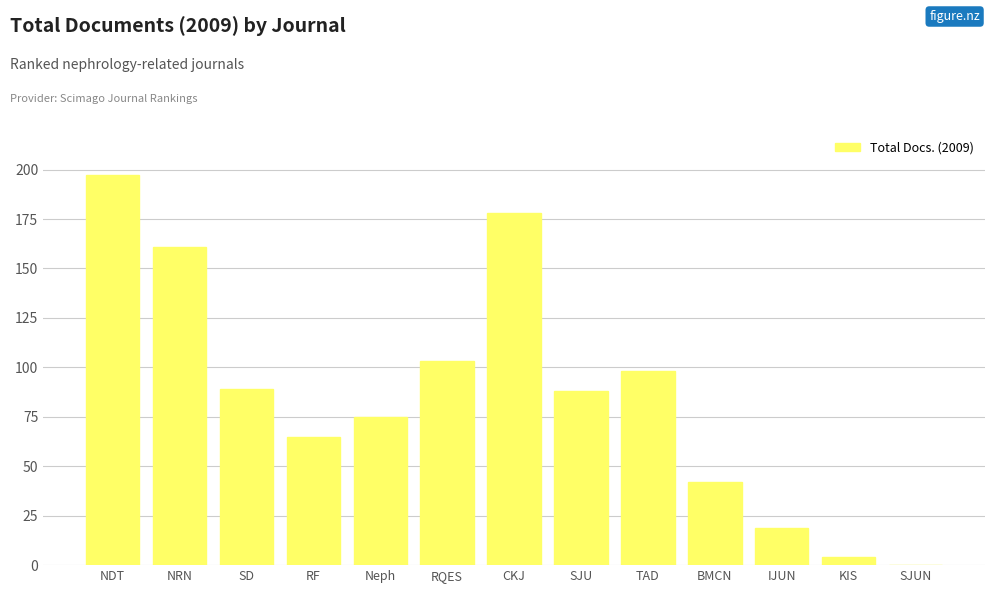

What is the sum of all values?

1119